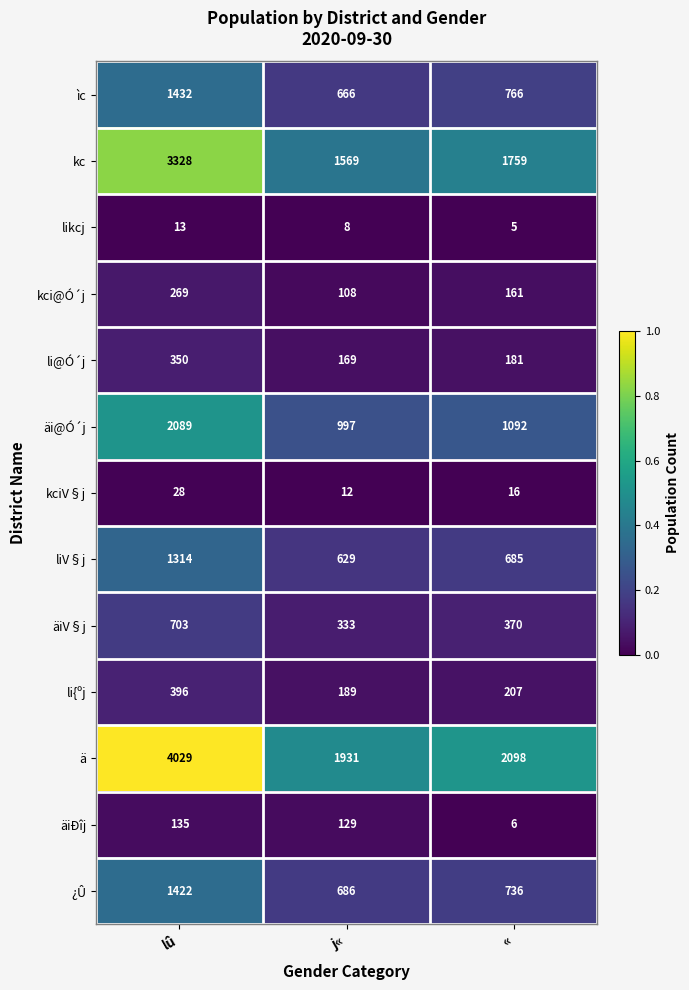

Which series changed the most between j« and «?

kc